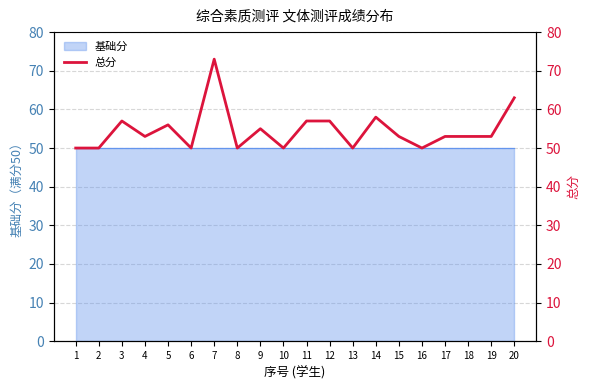

What is the sum of the values at 13 and 3?

107